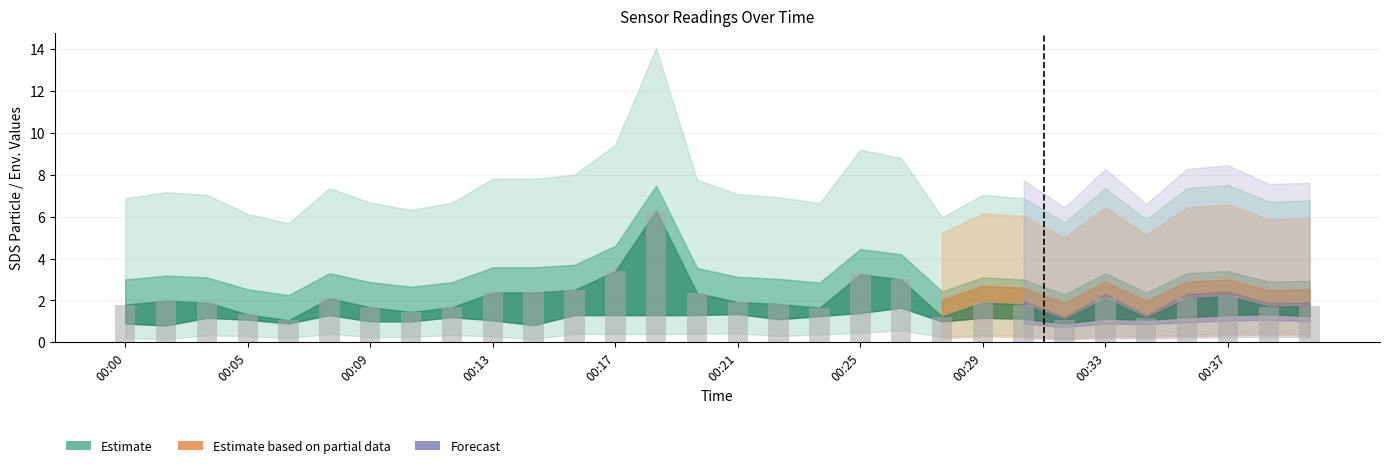

What is the maximum value shown in the chart?

6.3